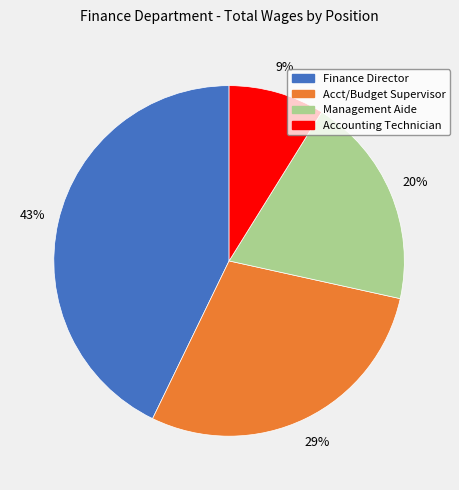

True or false: Management Aide accounts for 20% of the total.

True